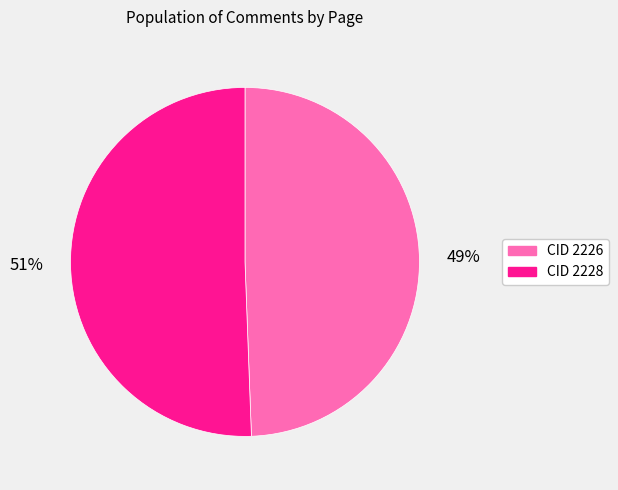

Is there any slice that represents more than half of the pie?

Yes